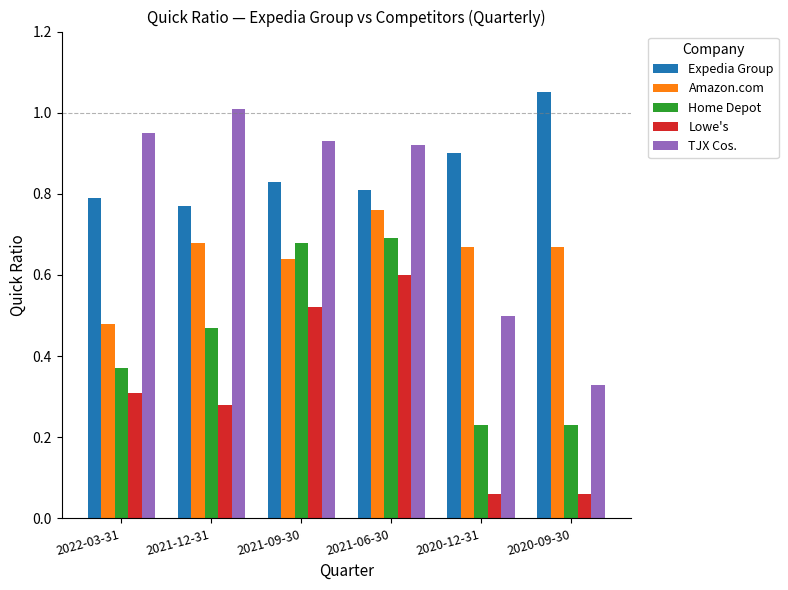

What are all the series names shown in the legend?

Expedia Group, Amazon.com, Home Depot, Lowe's, TJX Cos.